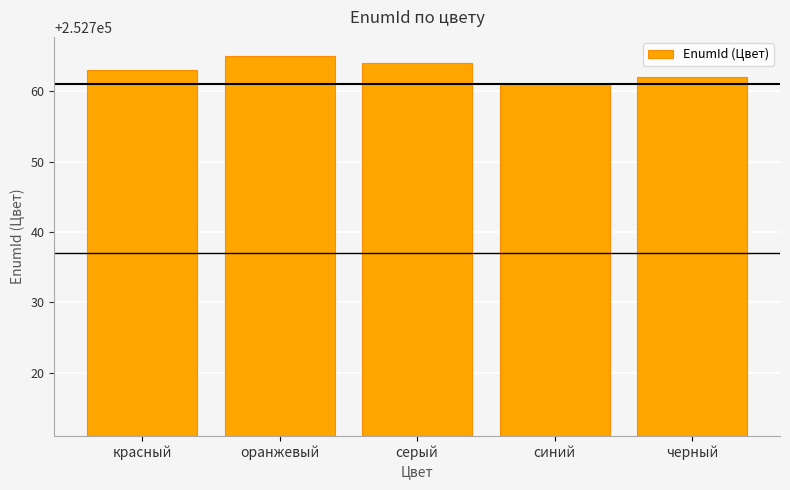

What is the label of the 2nd bar from the right?

синий